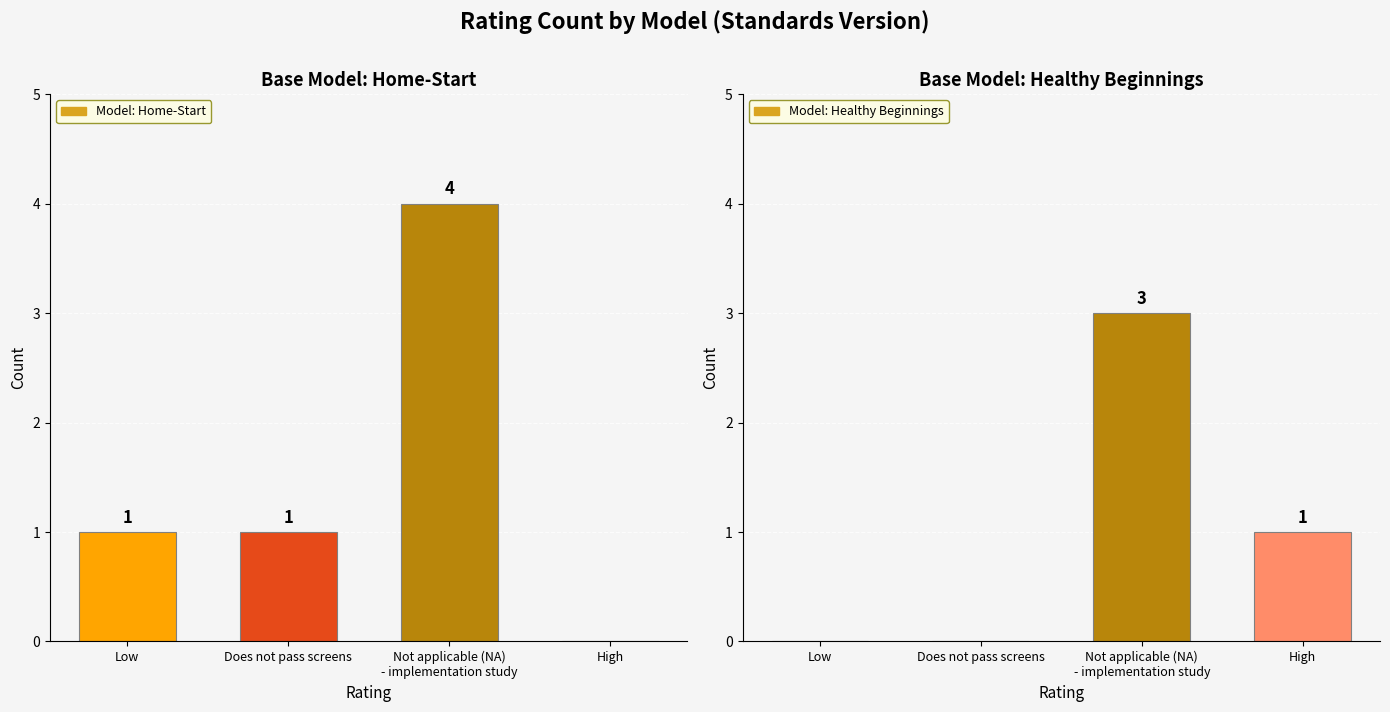

At Low, list the series in order from smallest to largest.

Healthy Beginnings, Home-Start